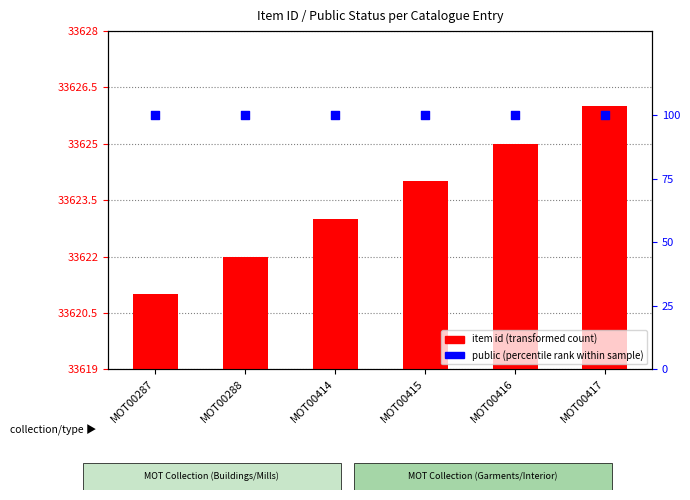

At which category is the sum across all series the highest?

MOT00417